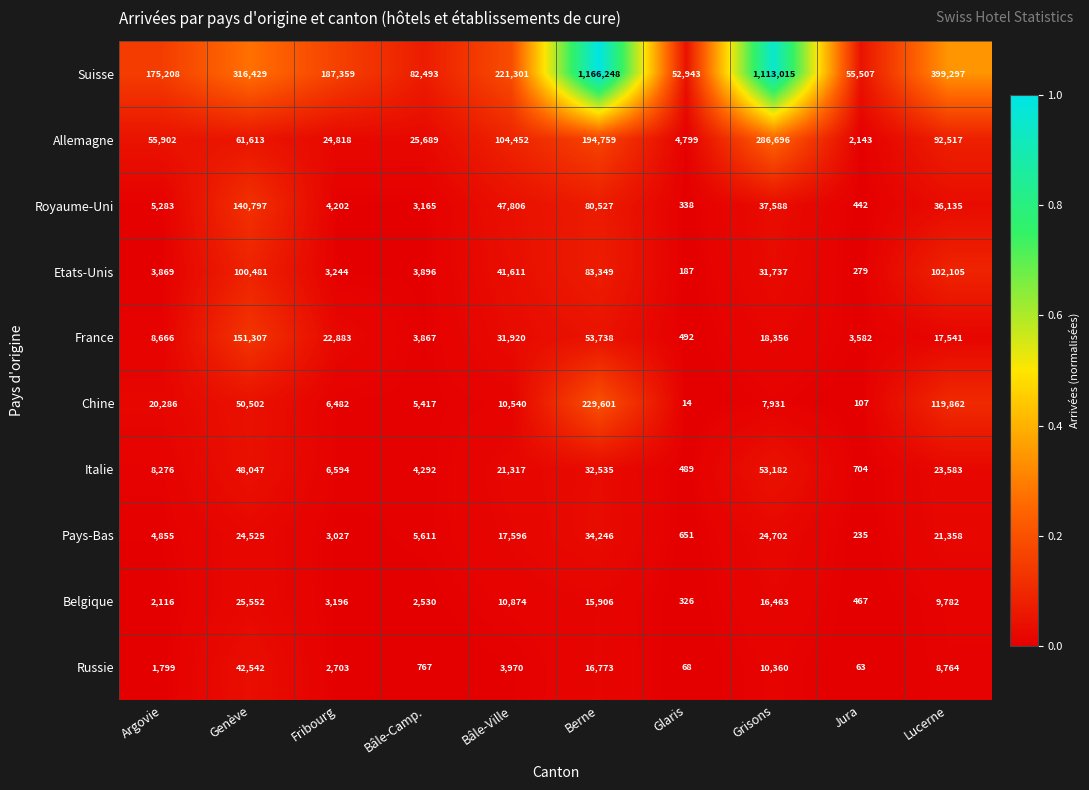

What is the difference between the Suisse values at Bâle-Ville and Lucerne?

177996